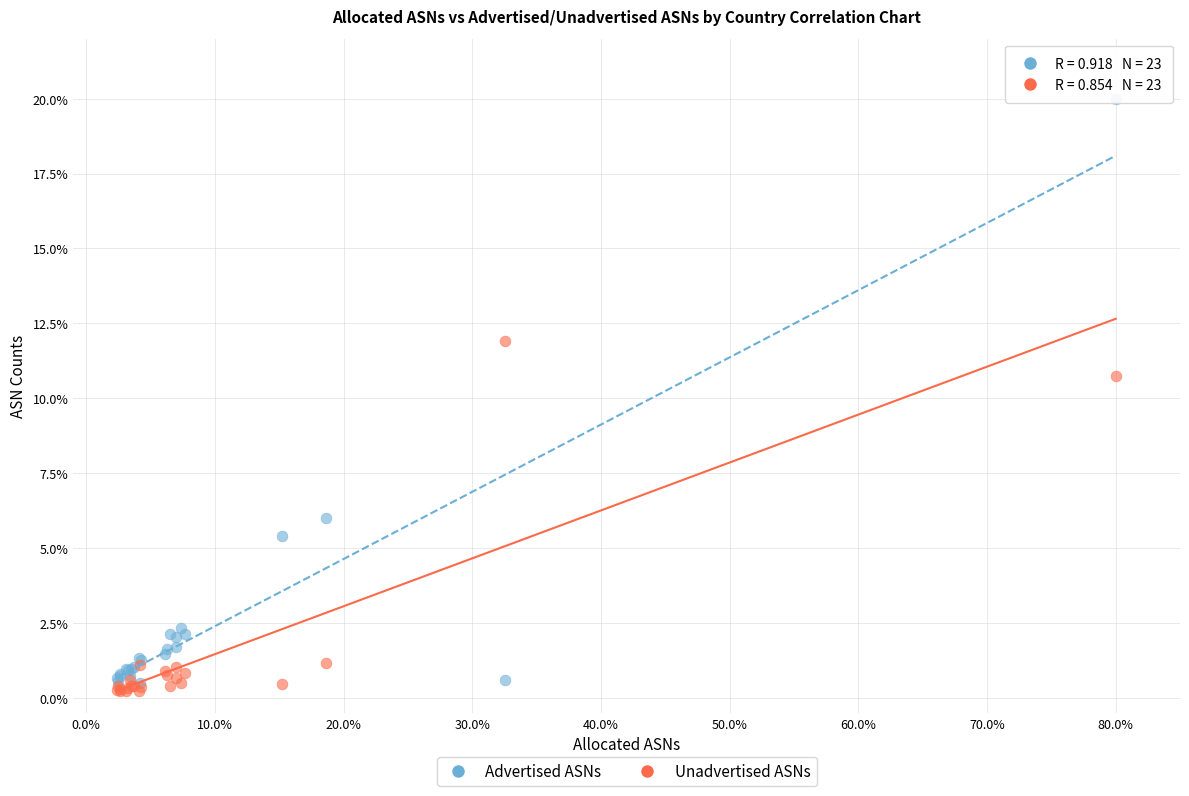

In the Advertised ASNs series, what Y value is closest to 10?

6.0